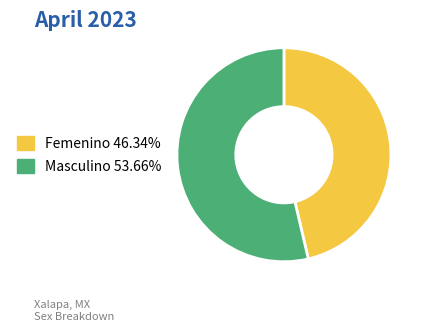

Which slice is the largest?

Masculino